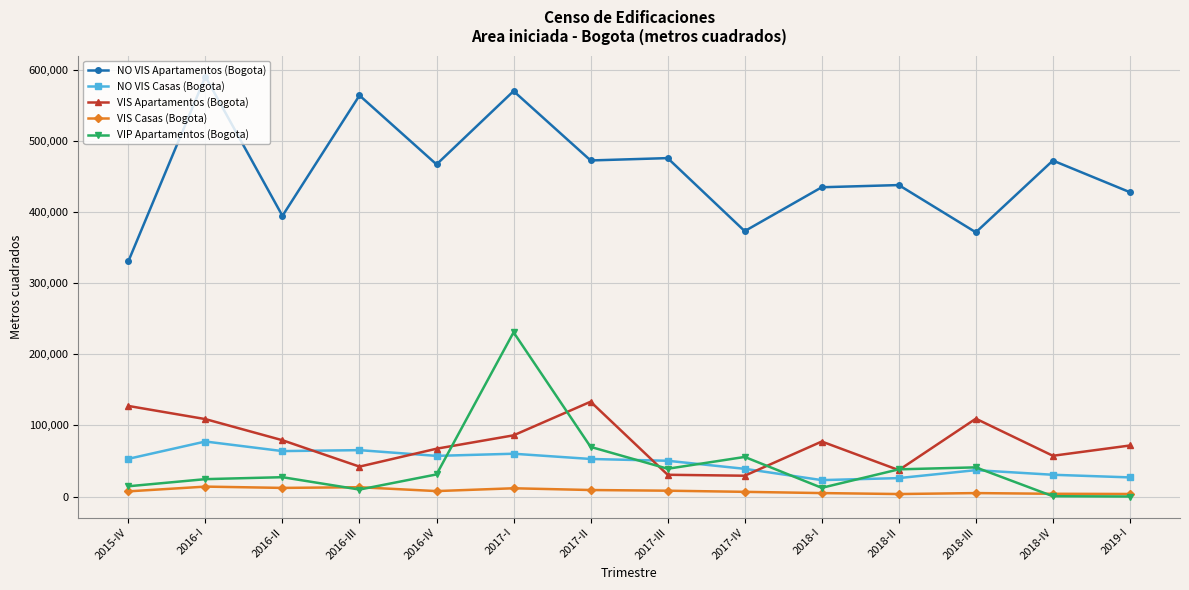

Which series has the largest range (max minus min)?

NO VIS Apartamentos (Bogota)